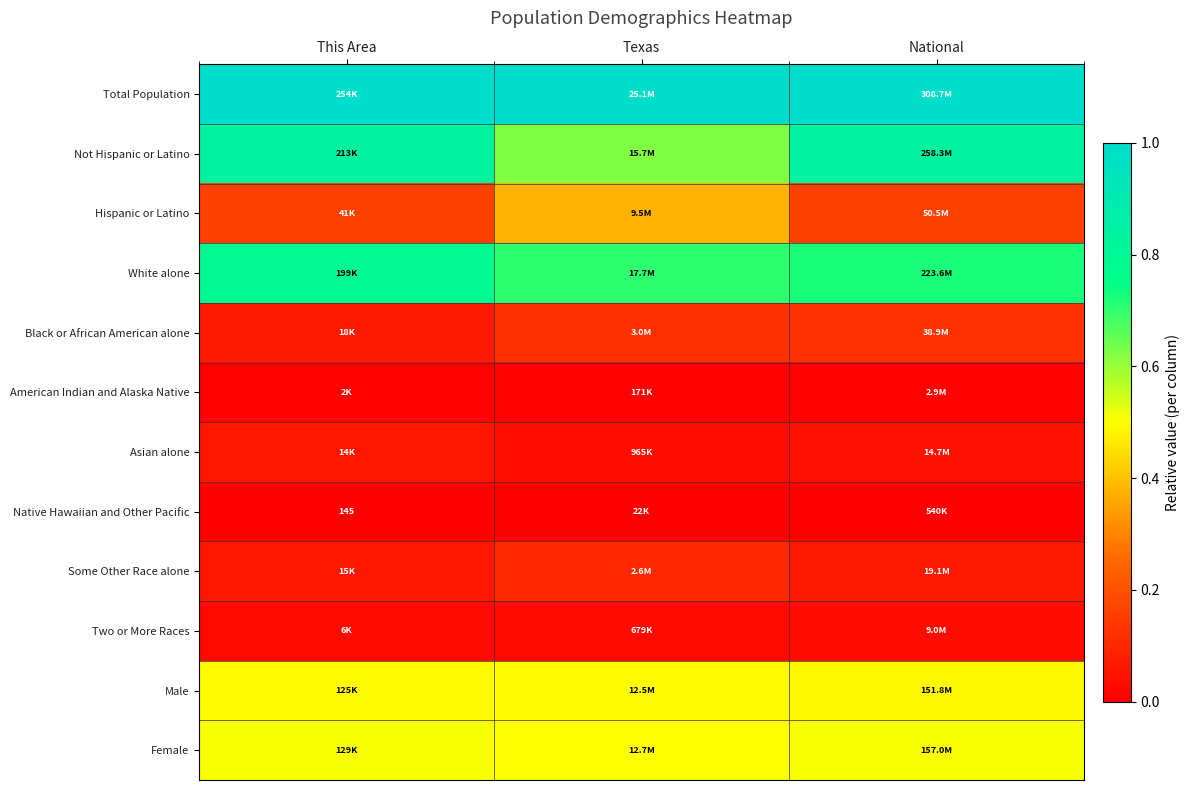

Rank the series at National from lowest to highest value.

Native Hawaiian and Other Pacific, American Indian and Alaska Native, Two or More Races, Asian alone, Some Other Race alone, Black or African American alone, Hispanic or Latino, Male, Female, White alone, Not Hispanic or Latino, Total Population